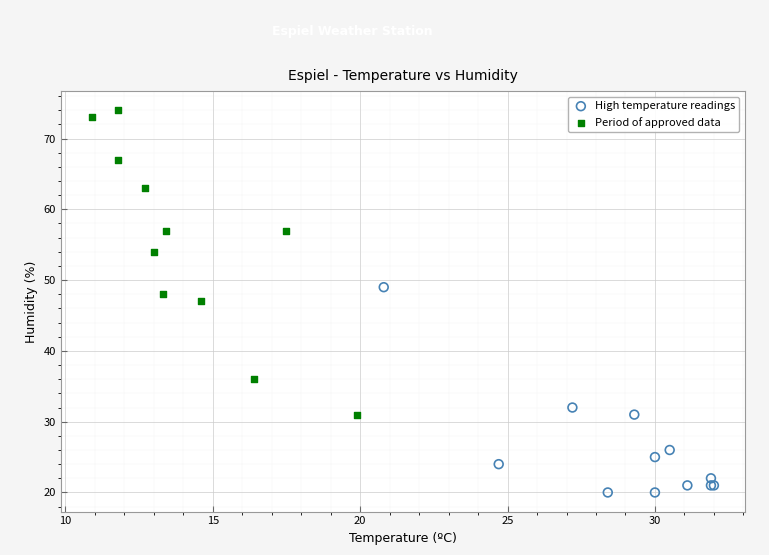

Which series reaches the minimum Y coordinate?

High temperature readings